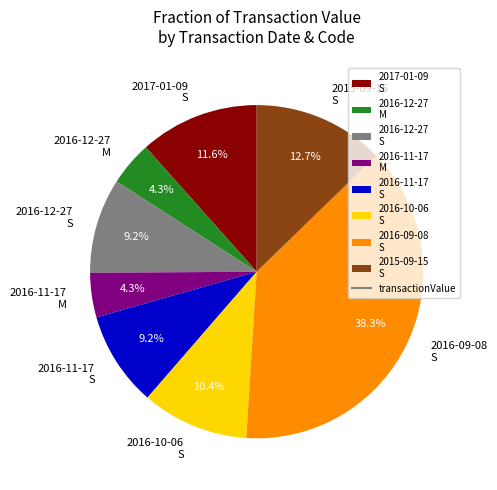

How much of the chart is everything except 2016-11-17 M?

95.7%